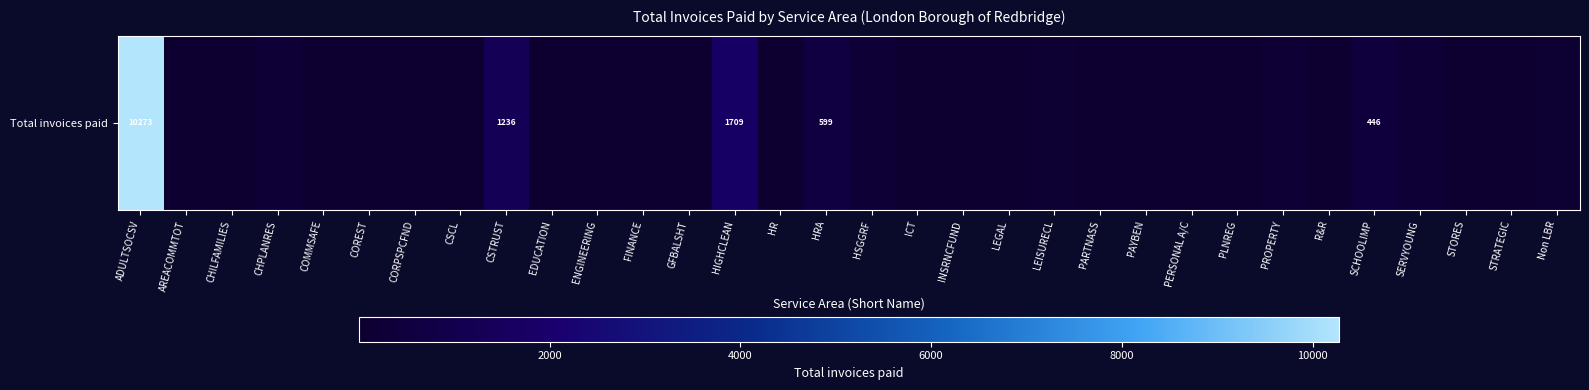

The chart shows a value of 446 at SCHOOLIMP. True or false?

True